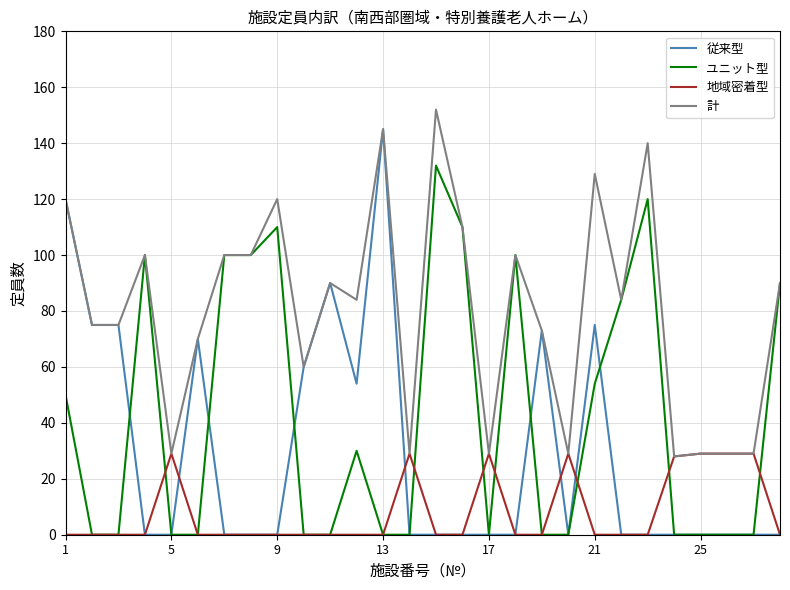

True or false: 計 has more than 0 points higher than both neighbors.

True